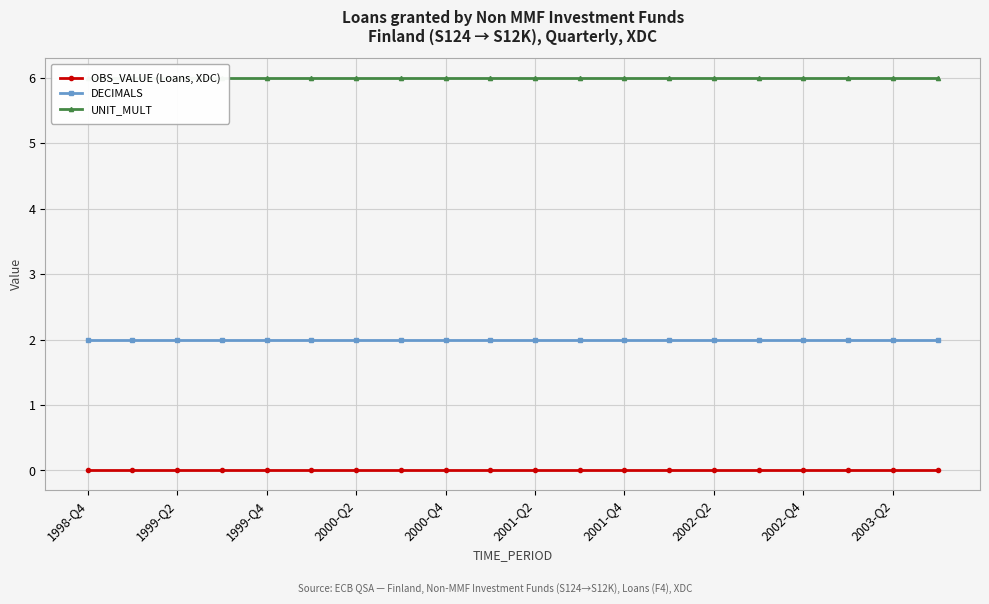

At which label does DECIMALS reach its peak?

1998-Q4